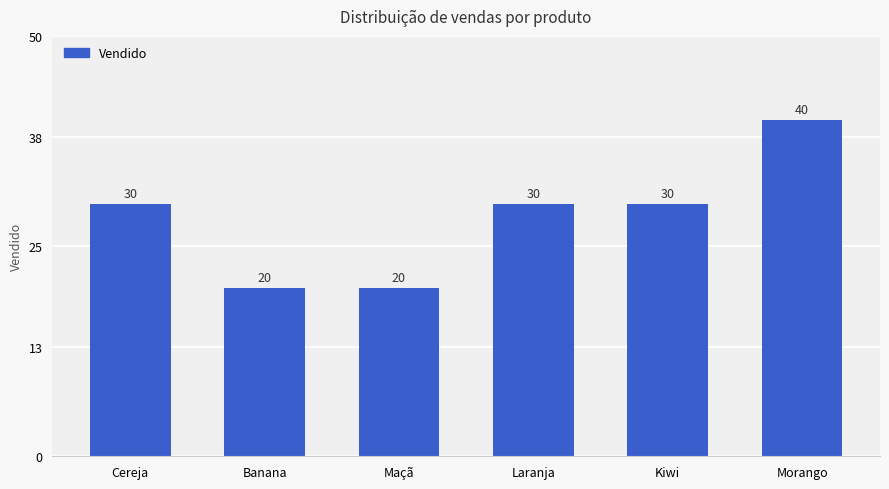

What value does the data have at Laranja, to the nearest 5?

30